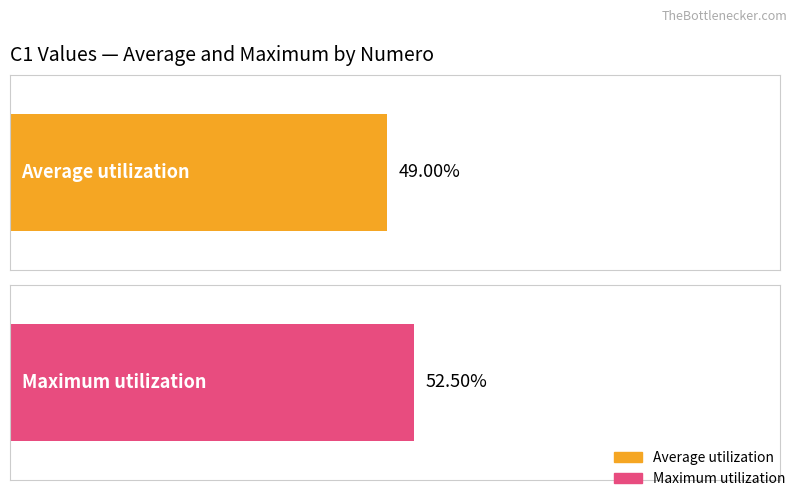

What are all the series names shown in the legend?

Average utilization, Maximum utilization